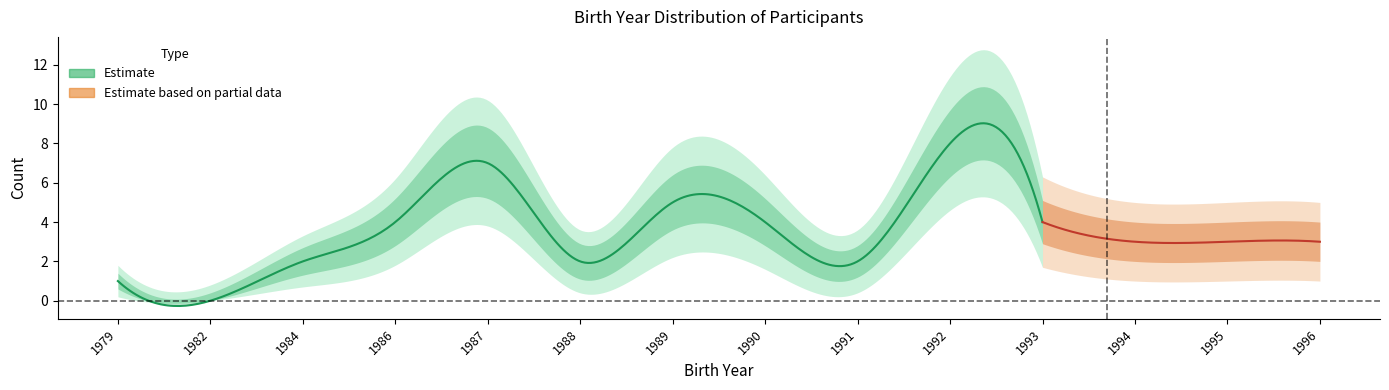

What is the value of the 9th point from the left?

2